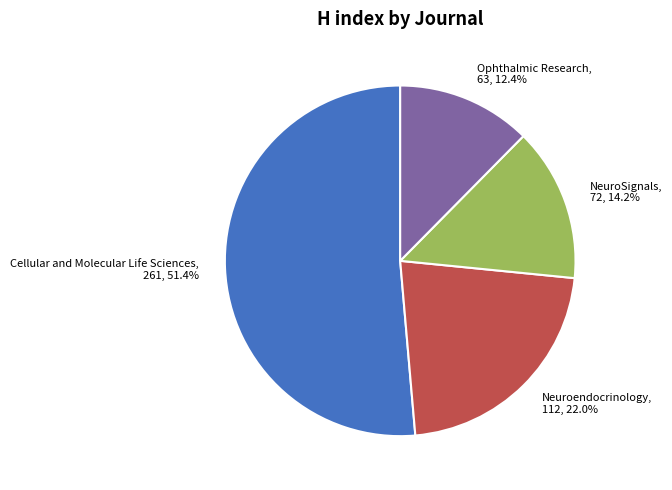

True or false: Ophthalmic Research accounts for 12% of the total.

True